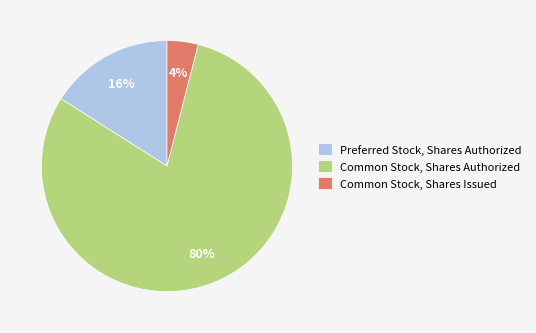

Count the number of slices in the pie.

3